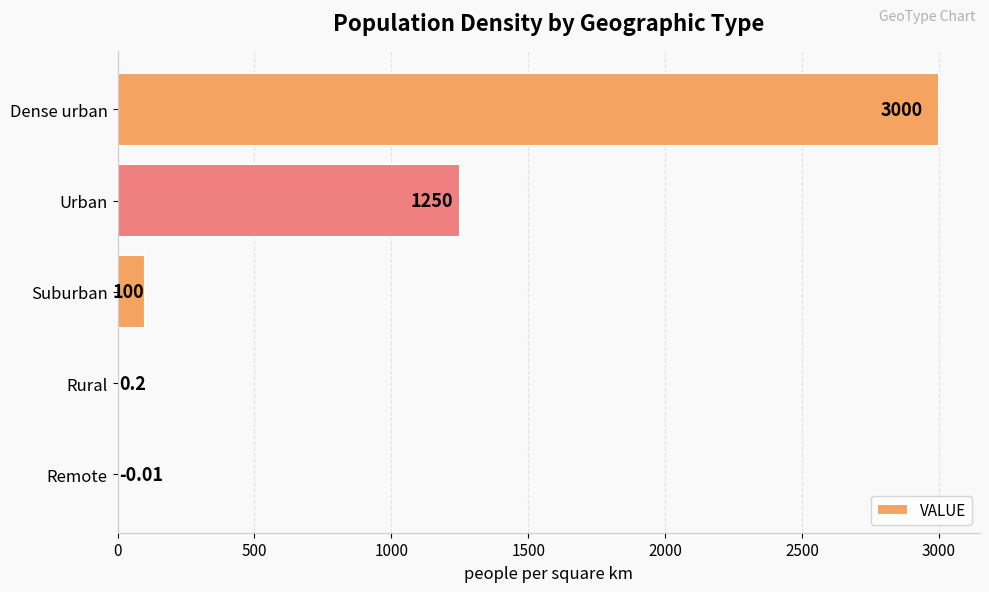

At which label is the value closest to 1499?

Urban